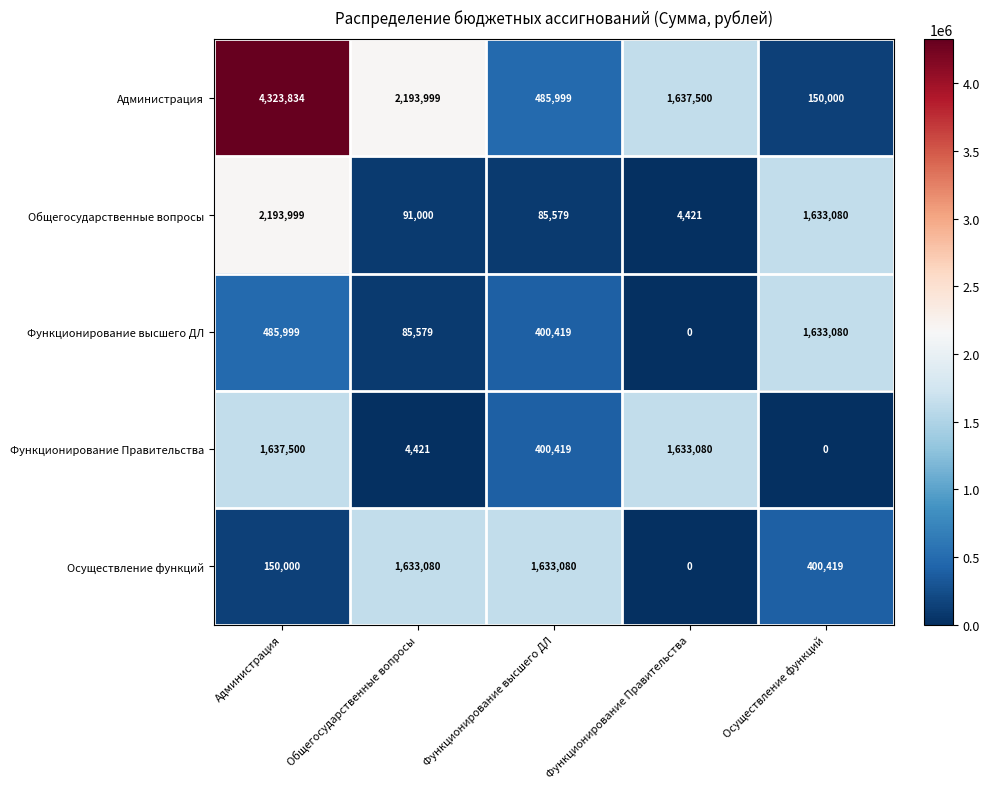

Which series has the widest spread of values?

Администрация